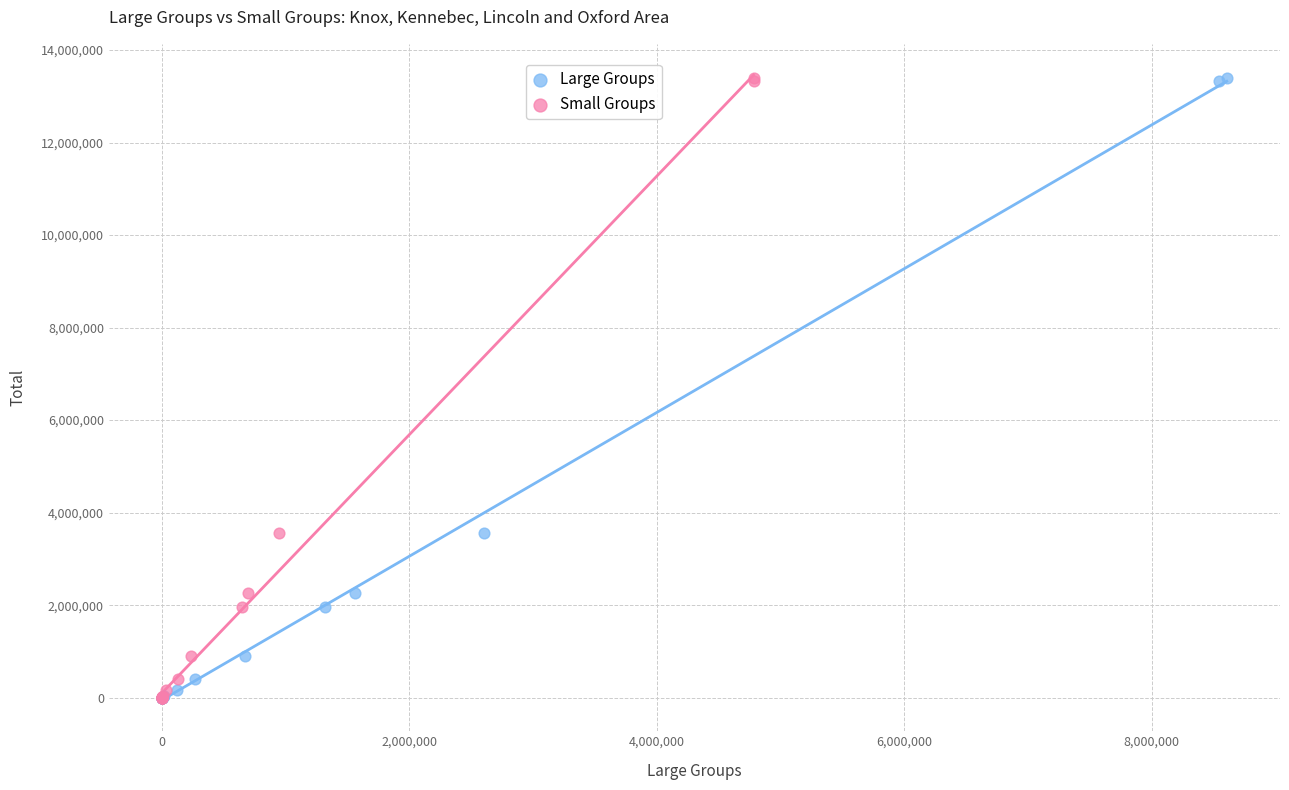

What are all the series names shown in the legend?

Large Groups, Small Groups